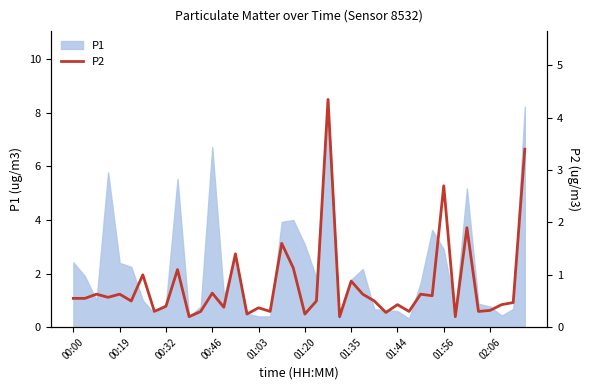

True or false: the data has more than 0 interior local peaks.

True